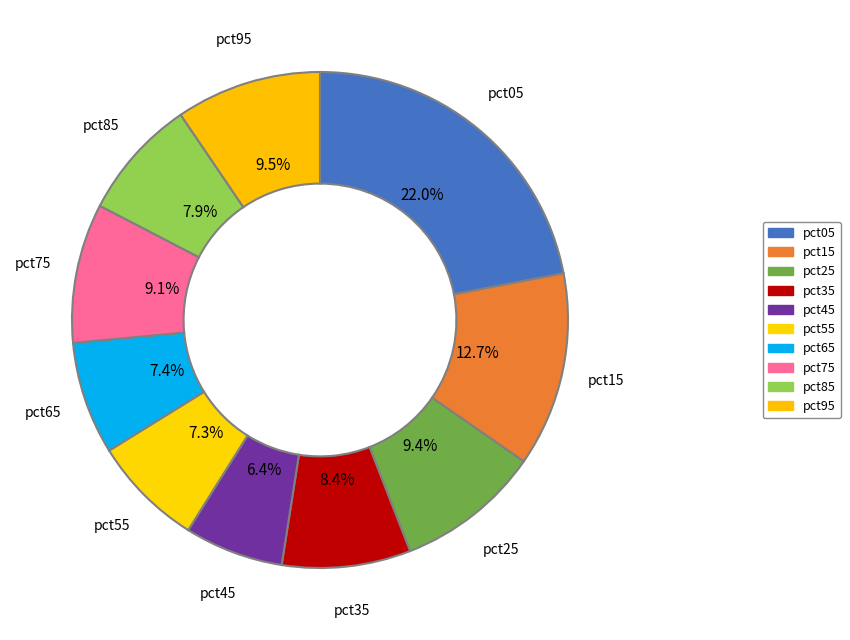

Count the number of slices in the pie.

10